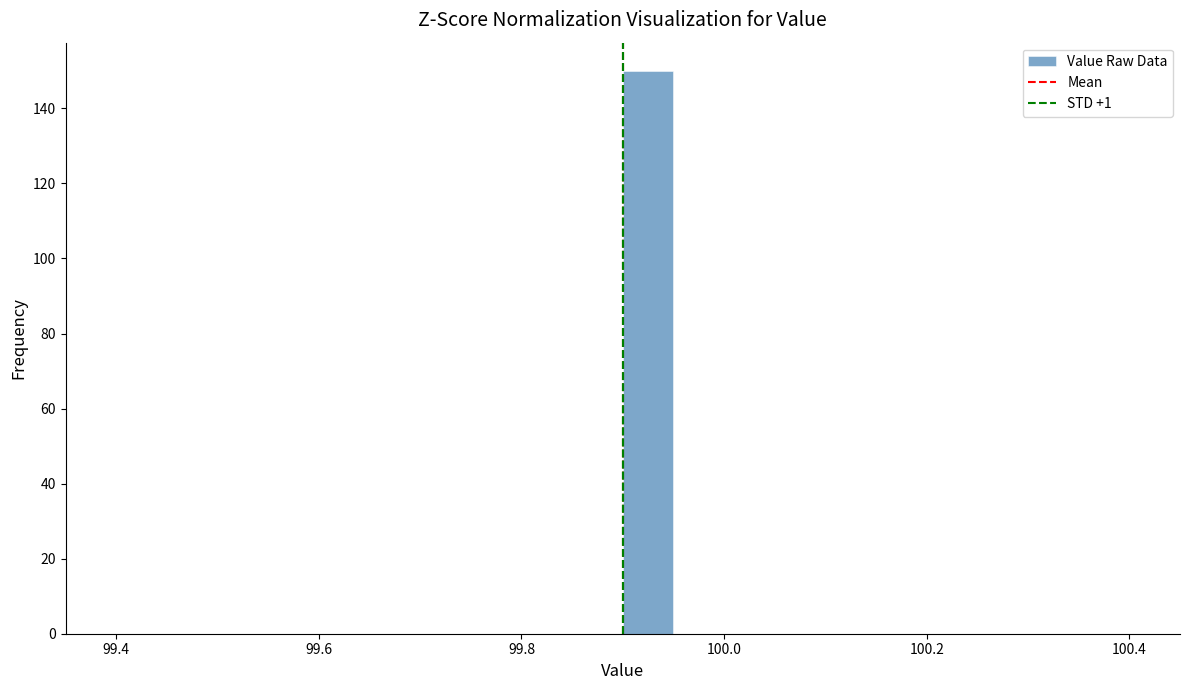

Around what value on the x-axis is the tallest bar? Give the approximate position of its centre, as read against the axis.

99.92